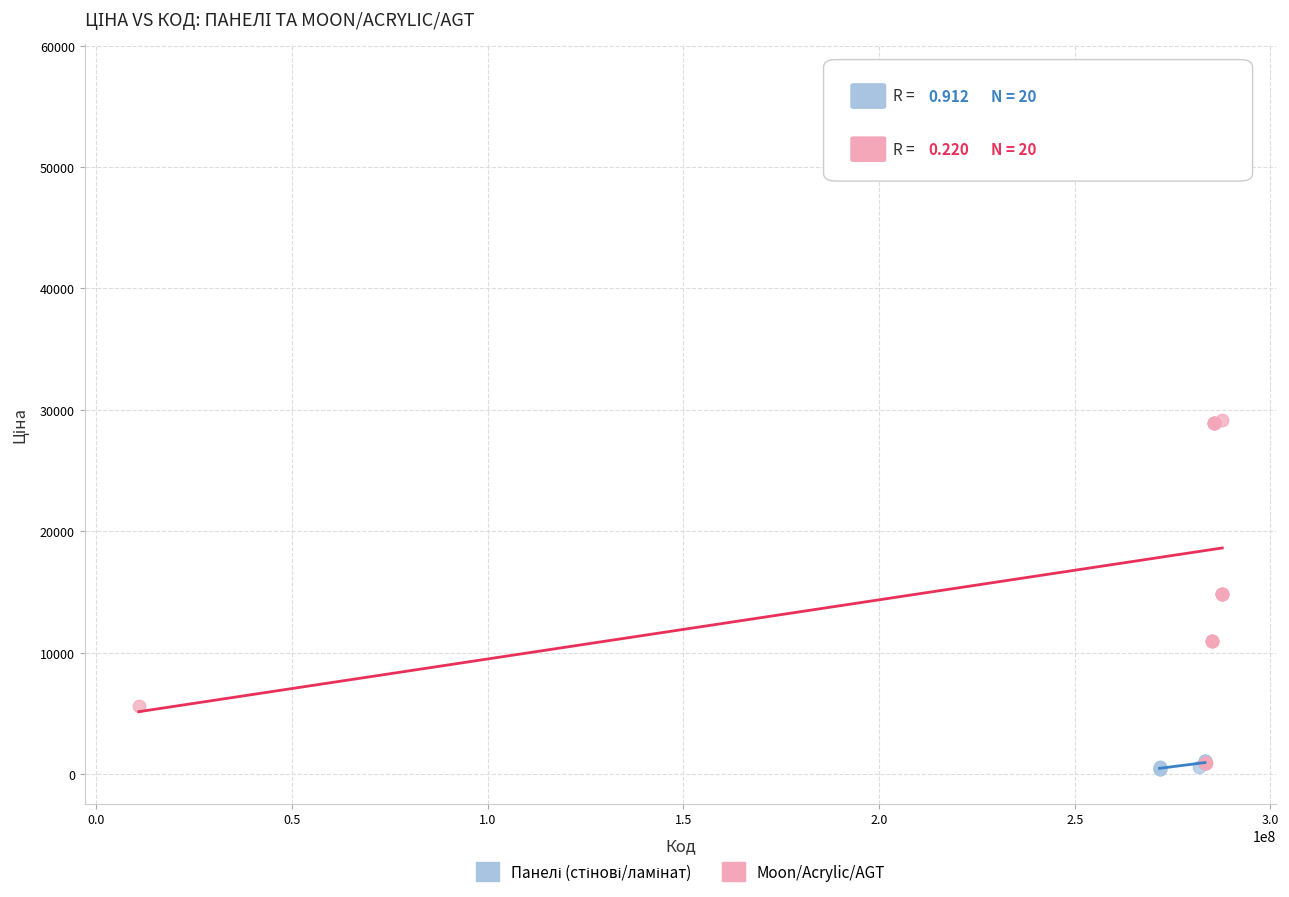

Which series has the widest spread of Y values?

Moon/Acrylic/AGT